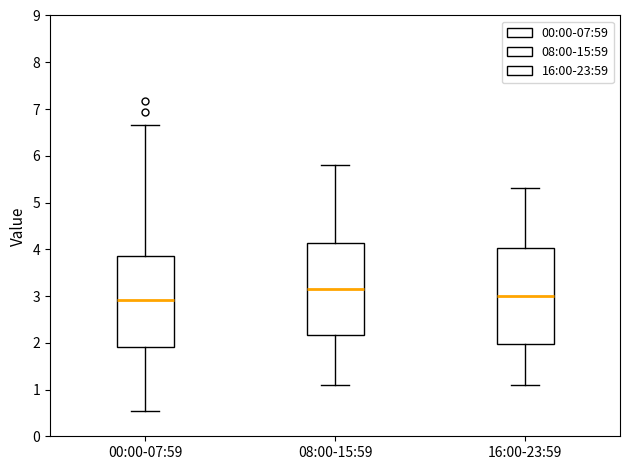

Where does the upper whisker of the box for 16:00-23:59 end on the y-axis? The values are not printed on the chart, so give them approximately, as read against the axis.

5.3